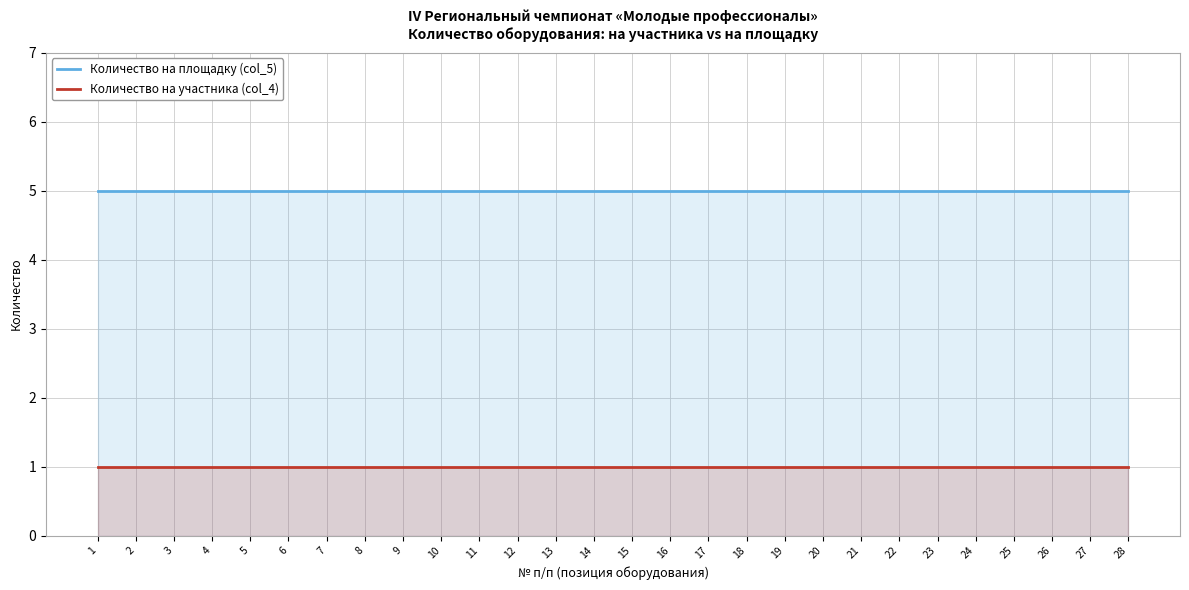

What are all the series names shown in the legend?

Количество на площадку (col_5), Количество на участника (col_4)